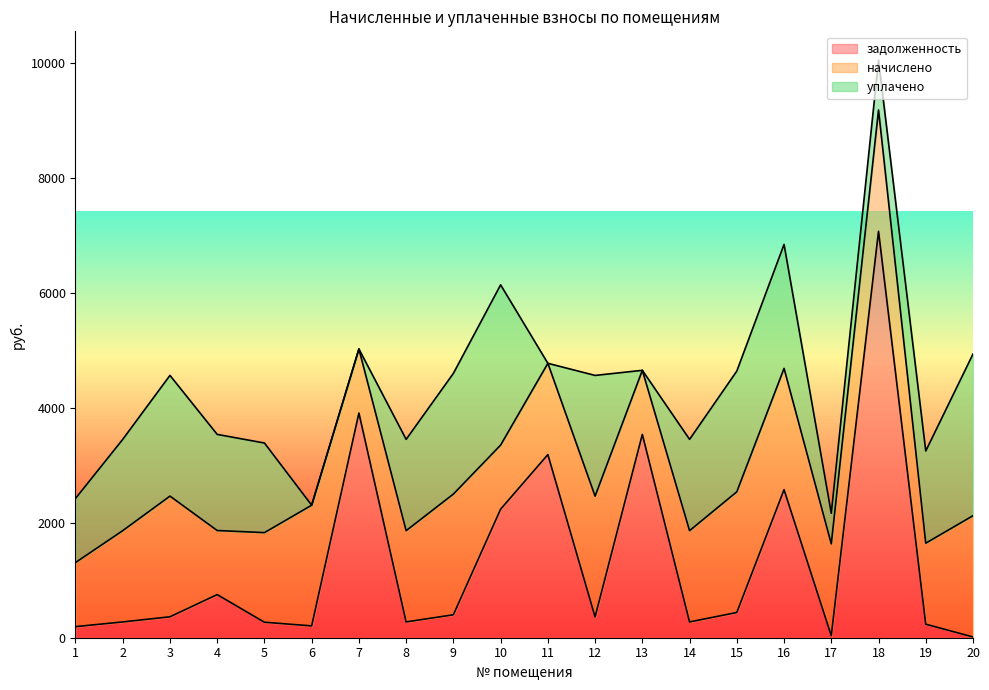

What are all the series names shown in the legend?

задолженность, начислено, уплачено